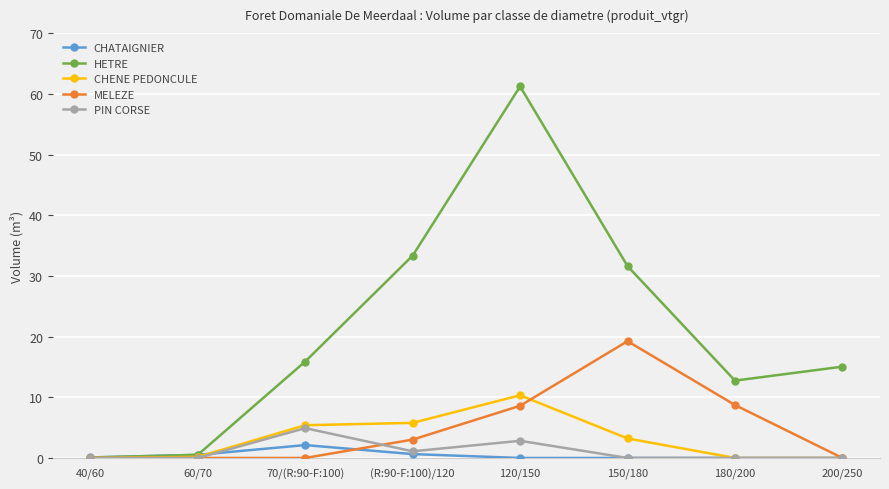

How many lines are shown in the chart?

5